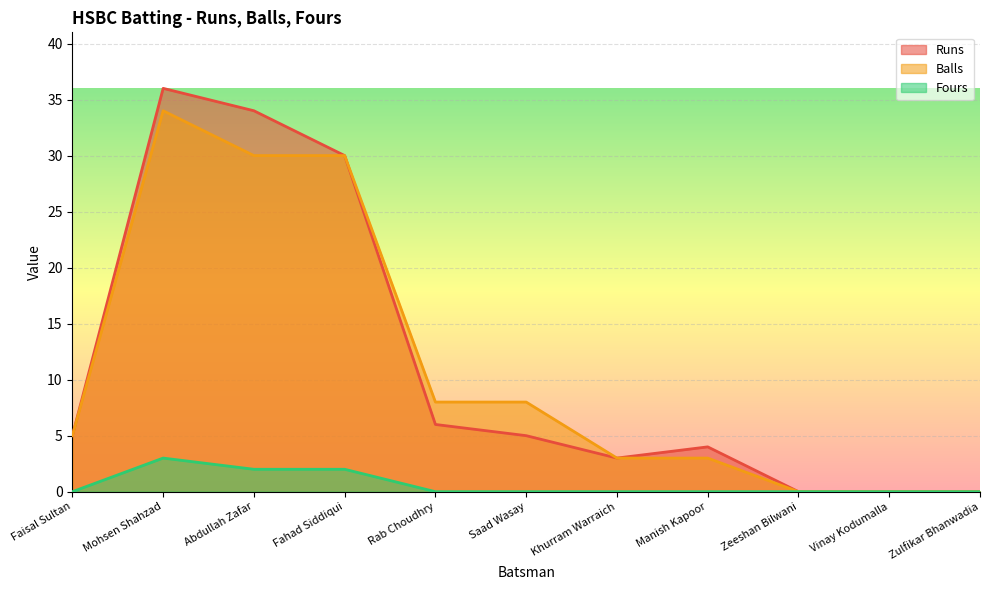

What is the label of the 11th point from the right?

Faisal Sultan